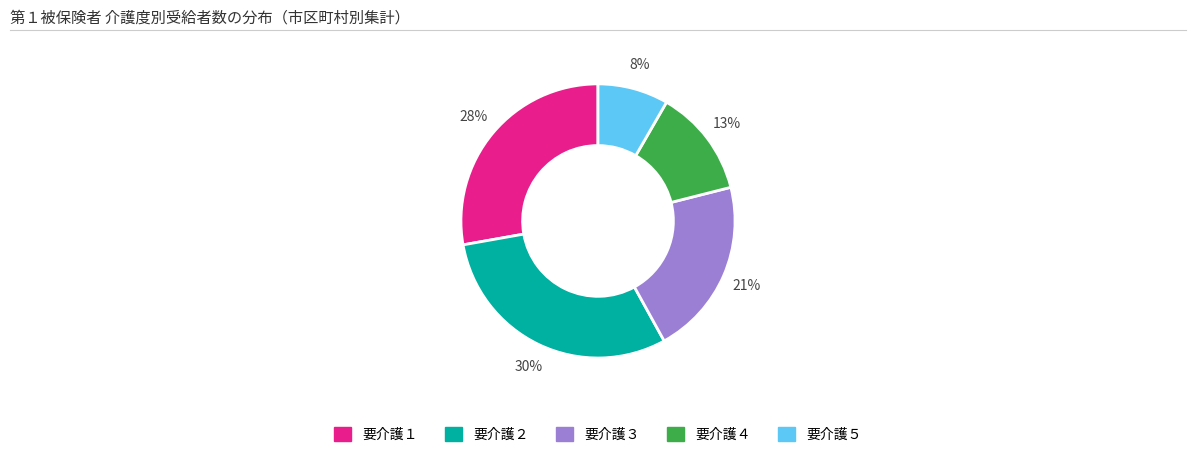

Is there any slice that represents more than half of the pie?

No